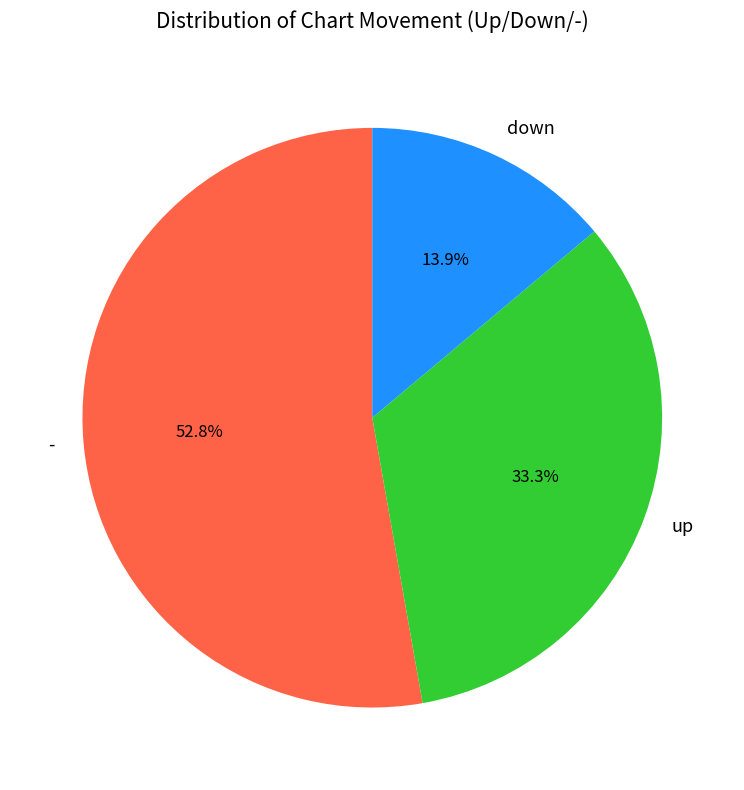

What is the majority slice?

-